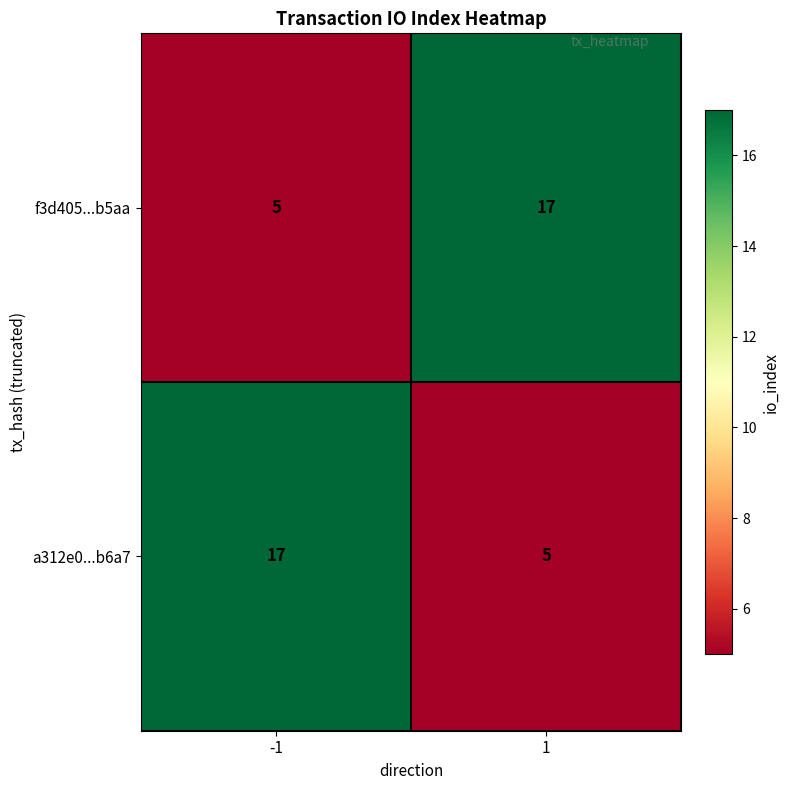

Reading left to right, what are all the values shown in this chart?

f3d405...b5aa: 5	17
a312e0...b6a7: 17	5